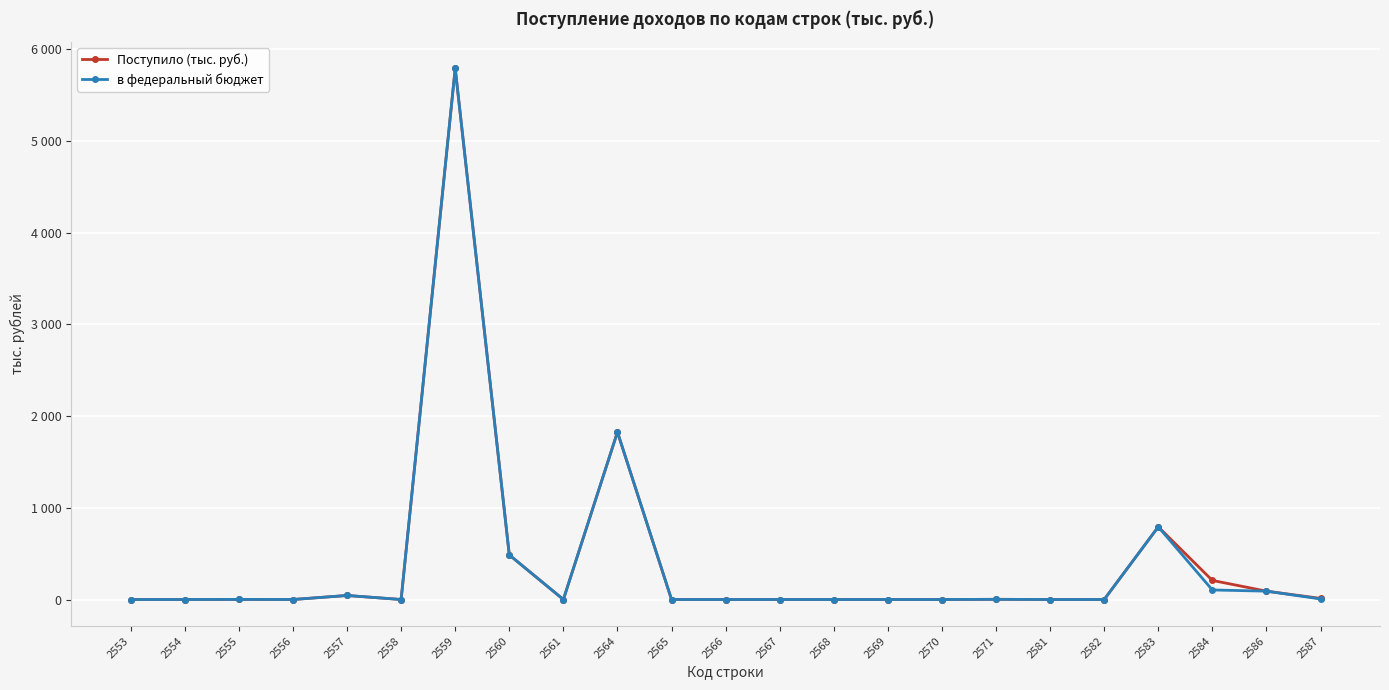

Rank the categories by Поступило (тыс. руб.) value from highest to lowest.

2559, 2564, 2583, 2560, 2584, 2586, 2557, 2587, 2571, 2555, 2553, 2554, 2556, 2558, 2561, 2565, 2566, 2567, 2568, 2569, 2570, 2581, 2582